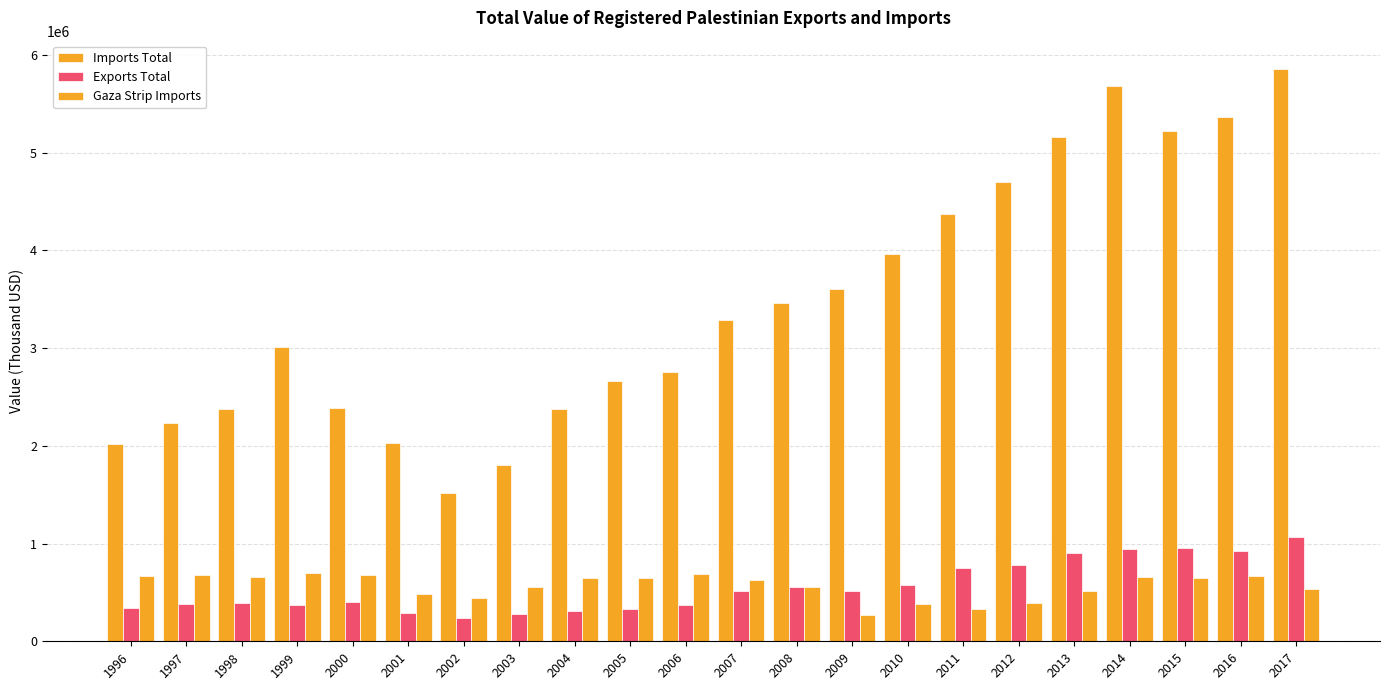

How many groups of bars are there?

22